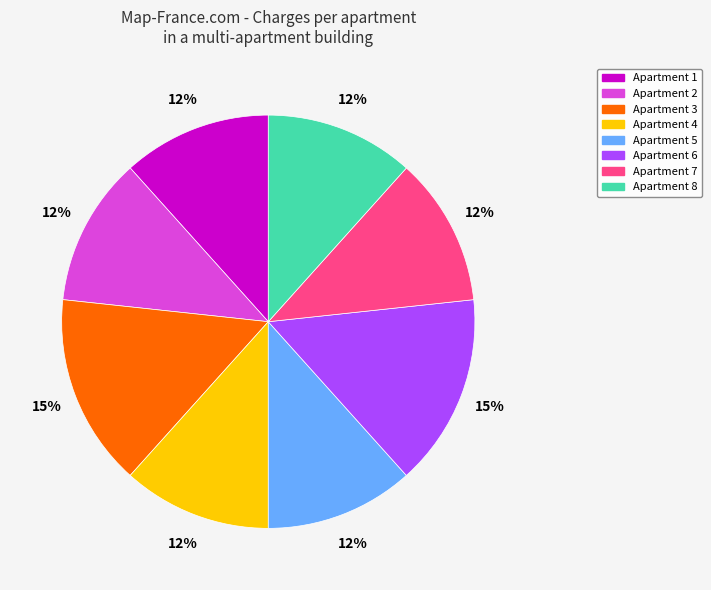

To the nearest percent, what percentage of the pie is Apartment 8?

12%